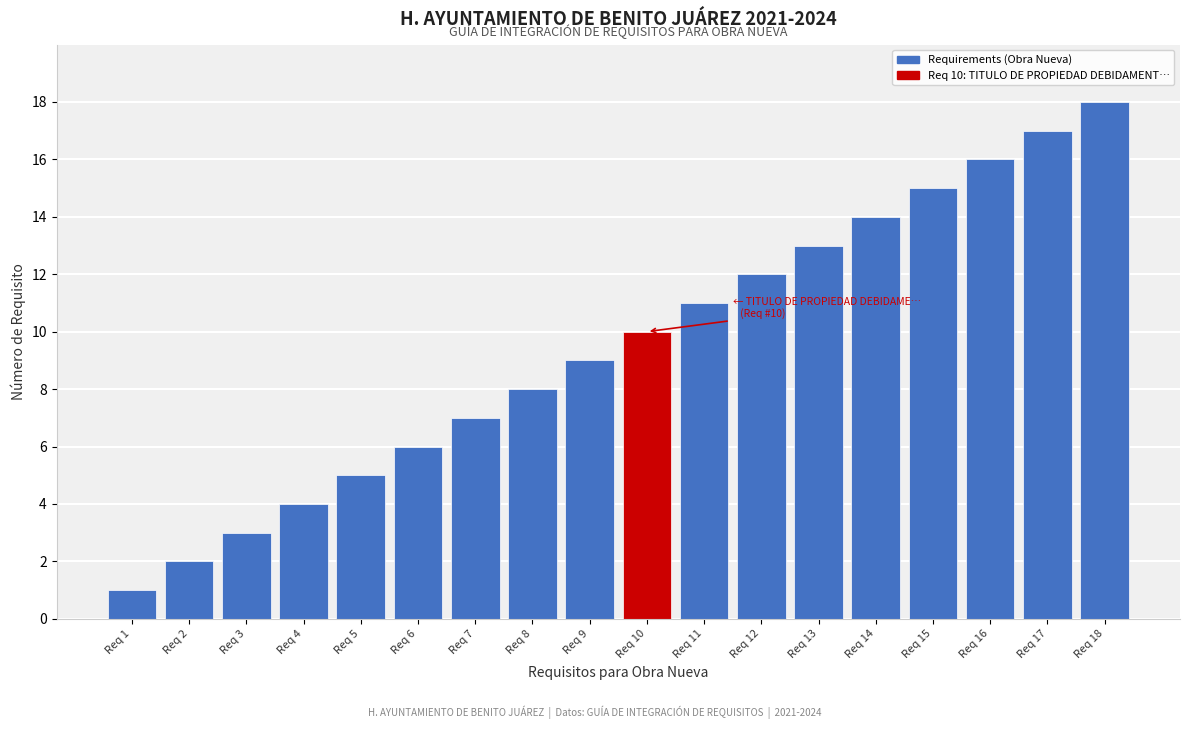

True or false: the data shows 4 at Req 4.

True